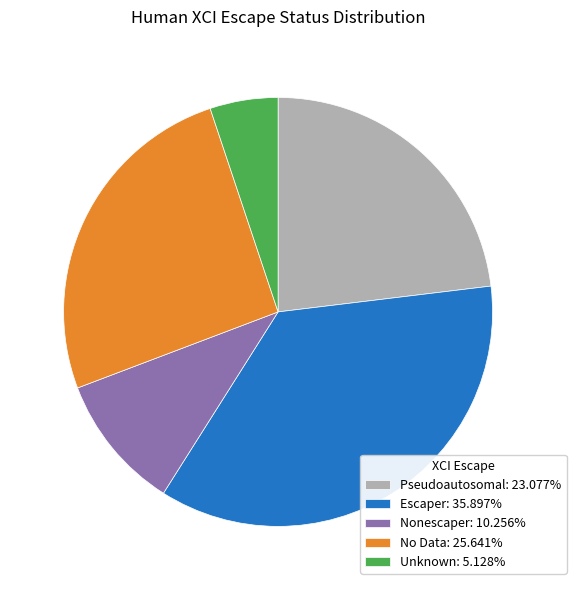

Which category has the smallest portion of the pie?

Unknown